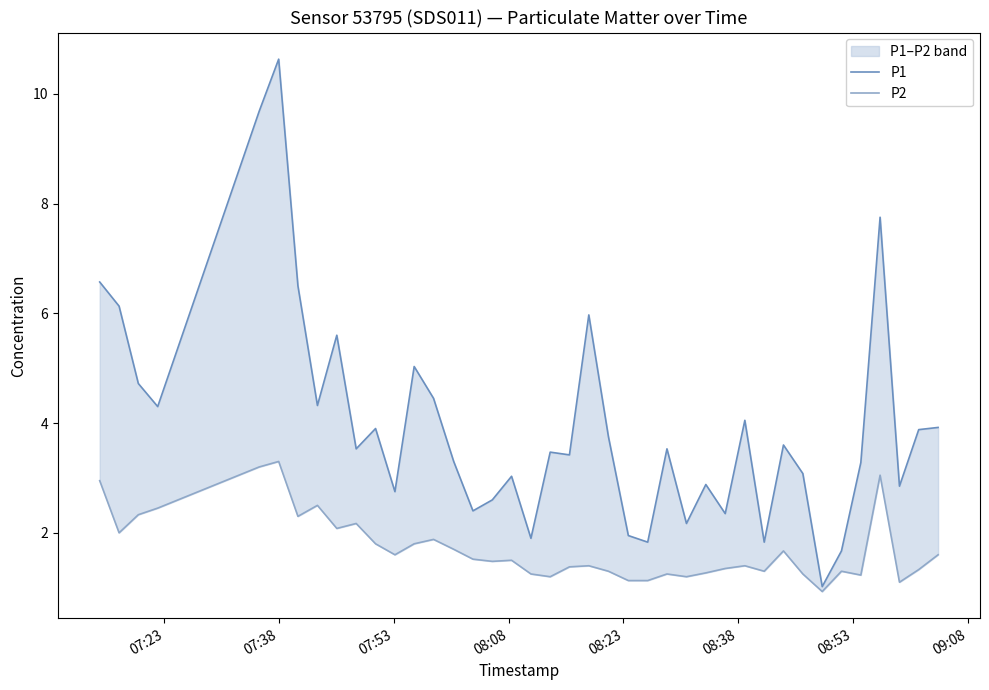

What is the sum of all P2 values?

68.6